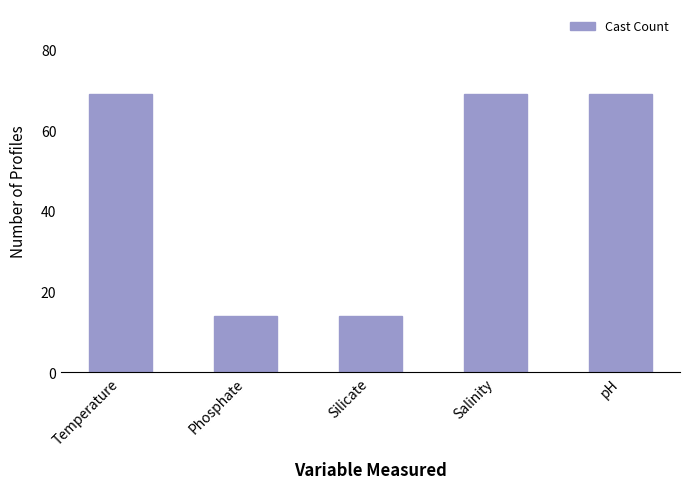

What is the greatest value displayed?

69